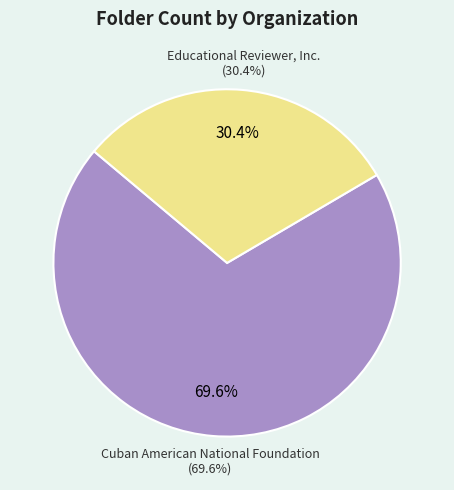

What percentage do Cuban American National Foundation and Educational Reviewer, Inc. together represent?

100.0%